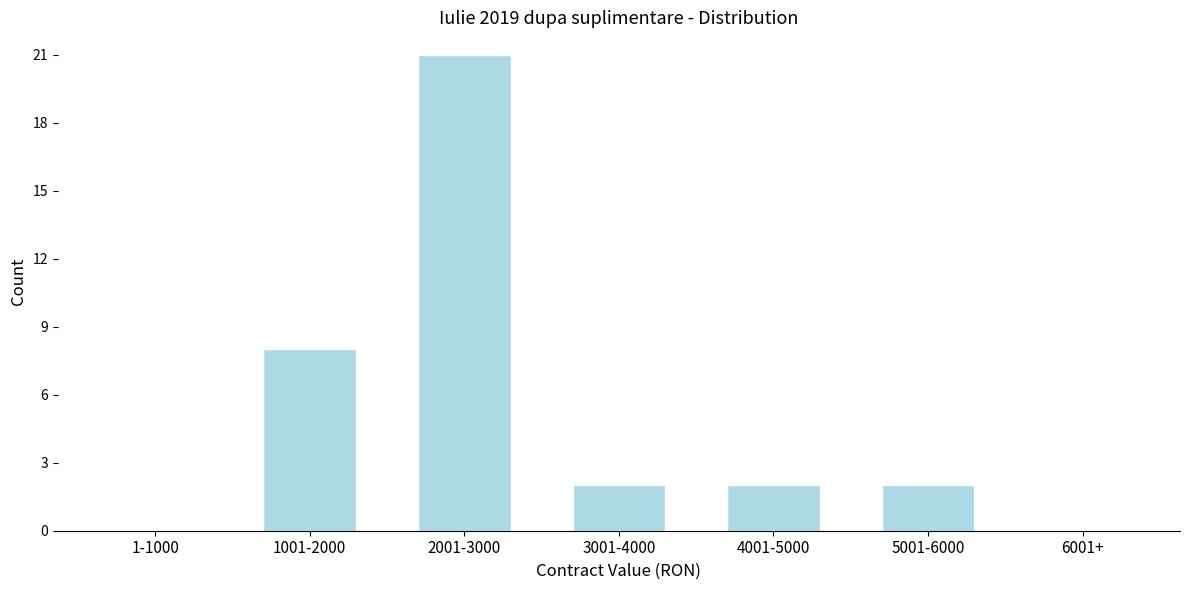

Reading left to right, transcribe all the data shown in this chart.

1-1000=0	1001-2000=8	2001-3000=21	3001-4000=2	4001-5000=2	5001-6000=2	6001+=0